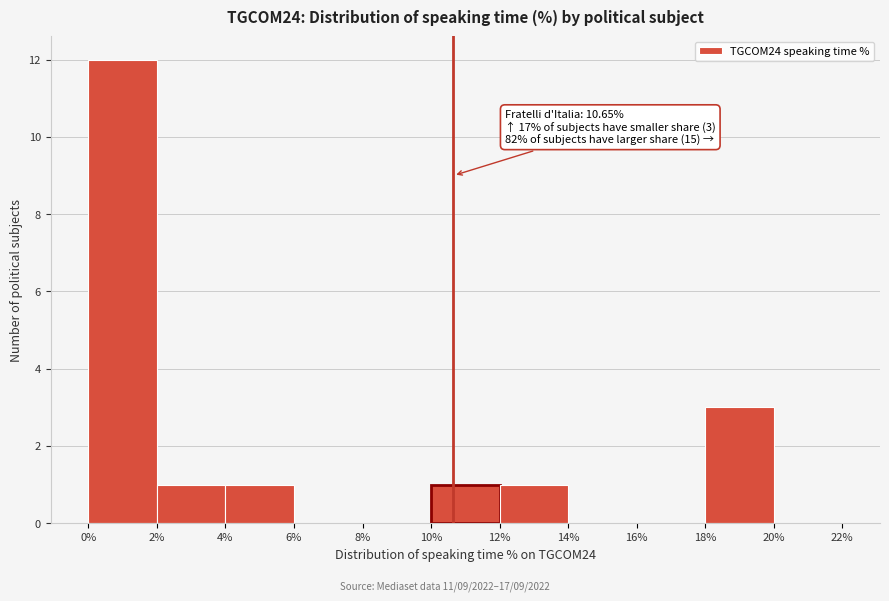

Over which range of the x-axis is the bar tallest?

0% to 2%